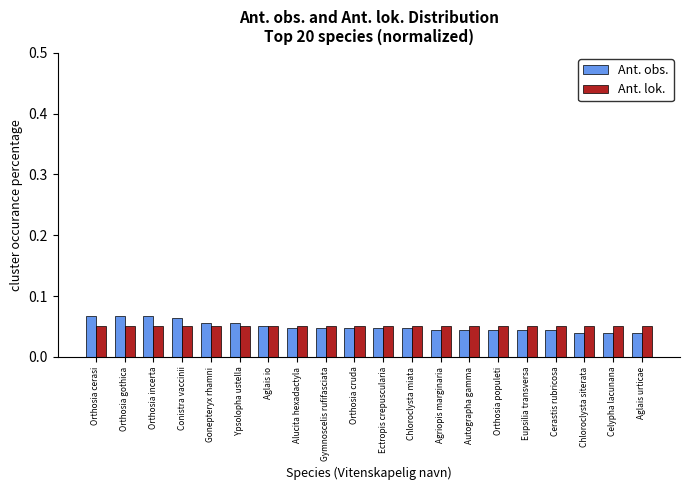

The Ant. lok. series shows 0.0 at Autographa gamma. True or false?

False